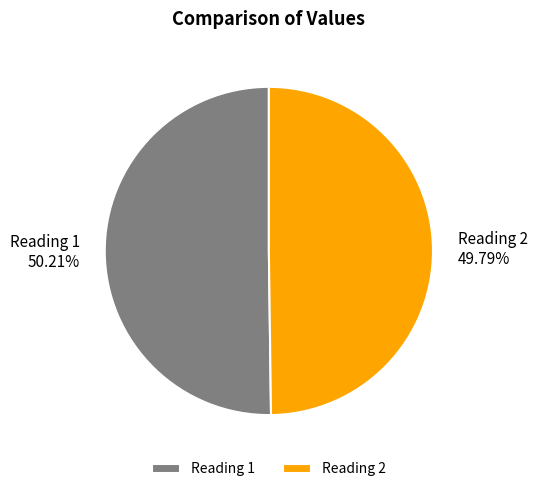

Approximately how many times larger is the value at Reading 1 compared to Reading 2?

1.0